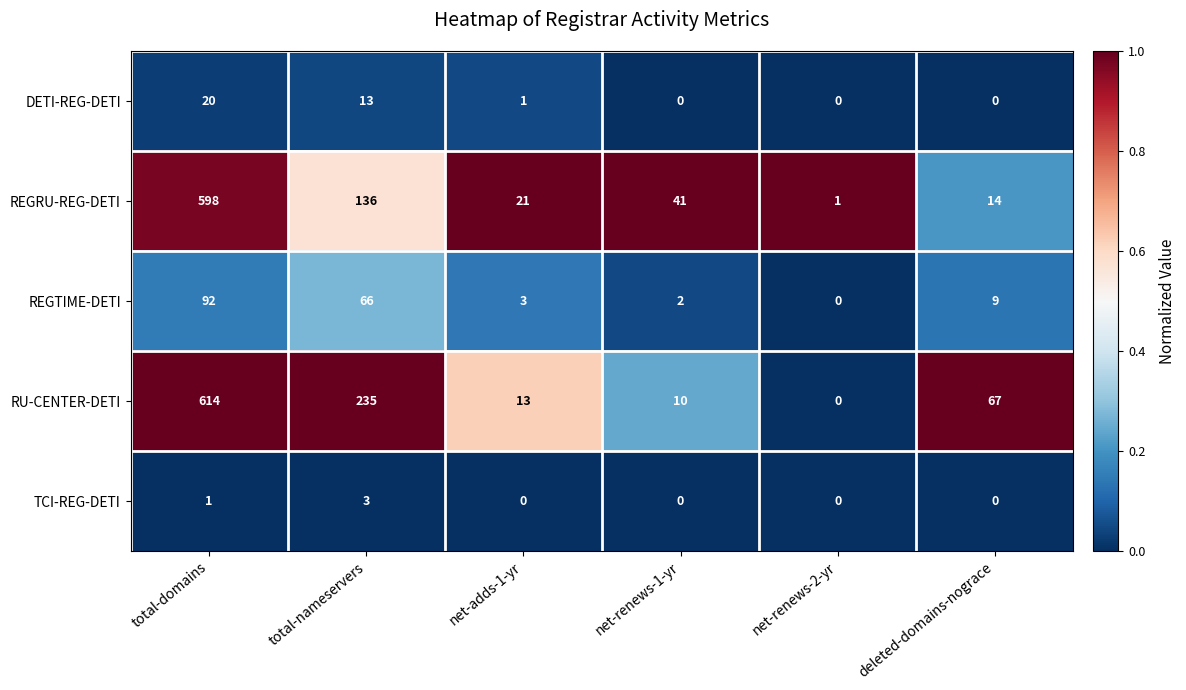

The REGRU-REG-DETI series shows 136 at total-nameservers. True or false?

True